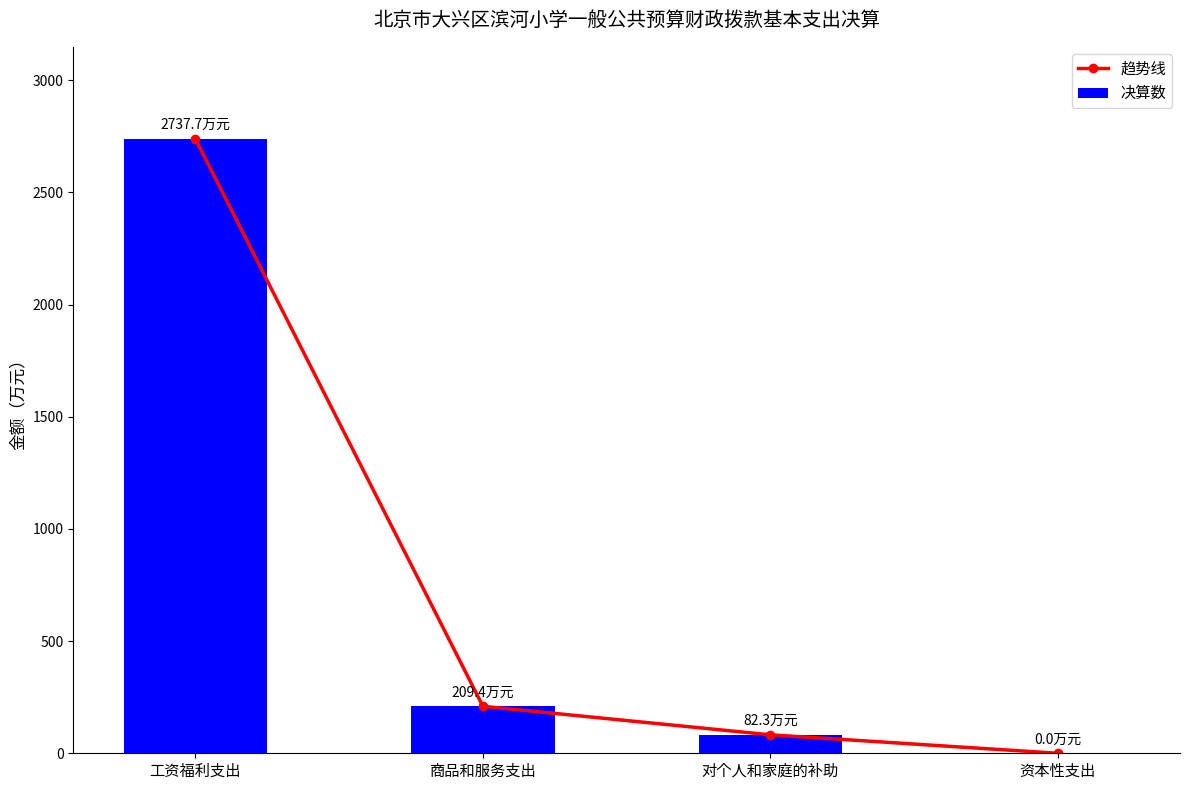

What is the label of the 2nd bar from the left?

商品和服务支出